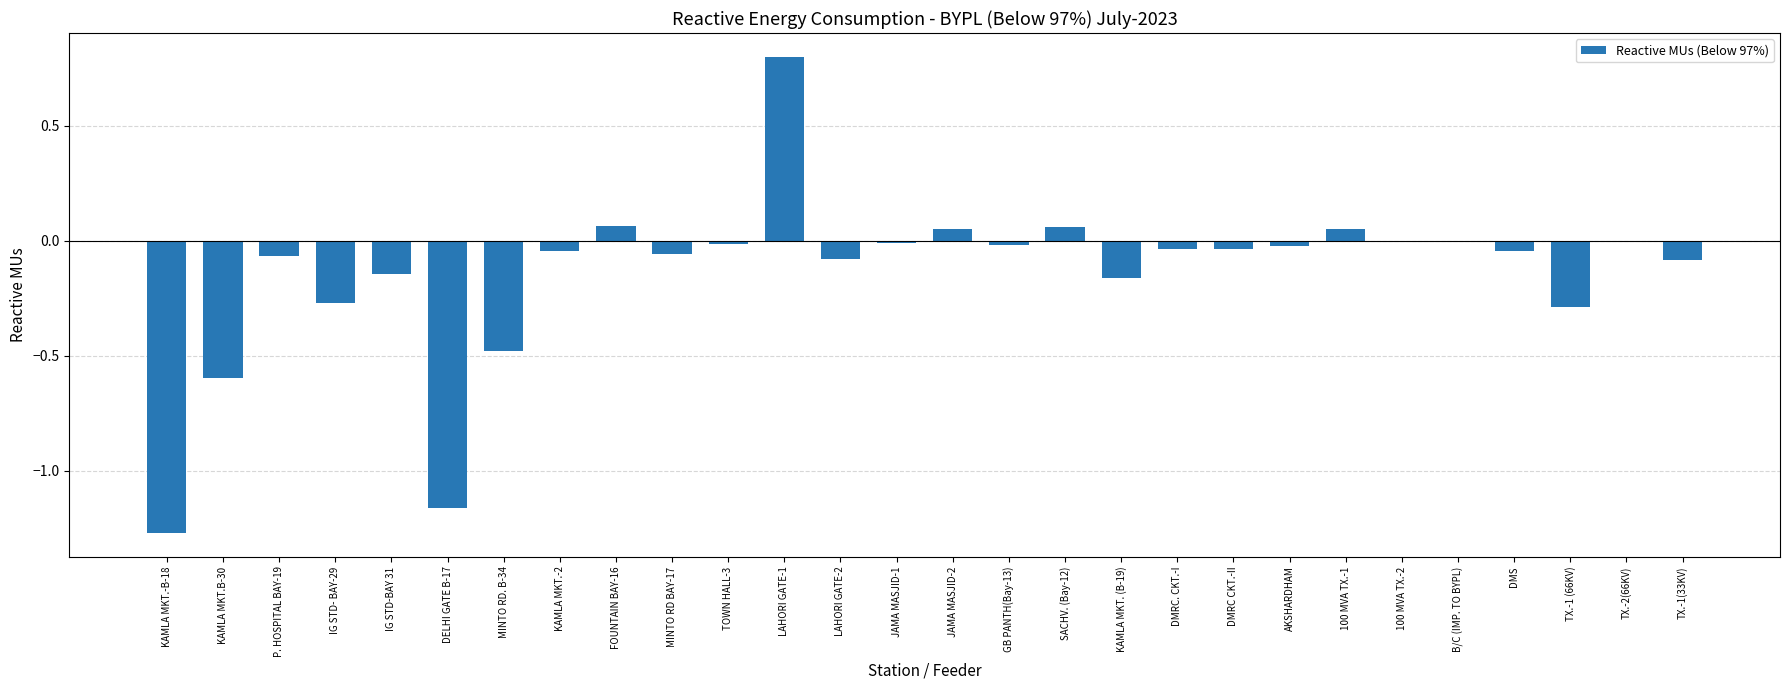

Between MINTO RD. B-34 and FOUNTAIN BAY-16, which is larger?

FOUNTAIN BAY-16